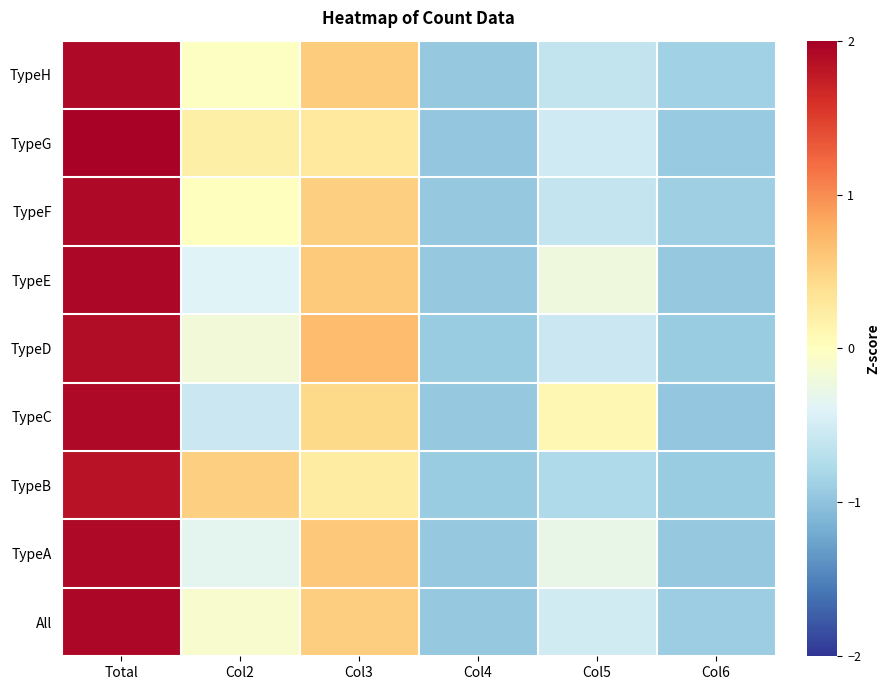

At which category is the sum across all series the highest?

Total